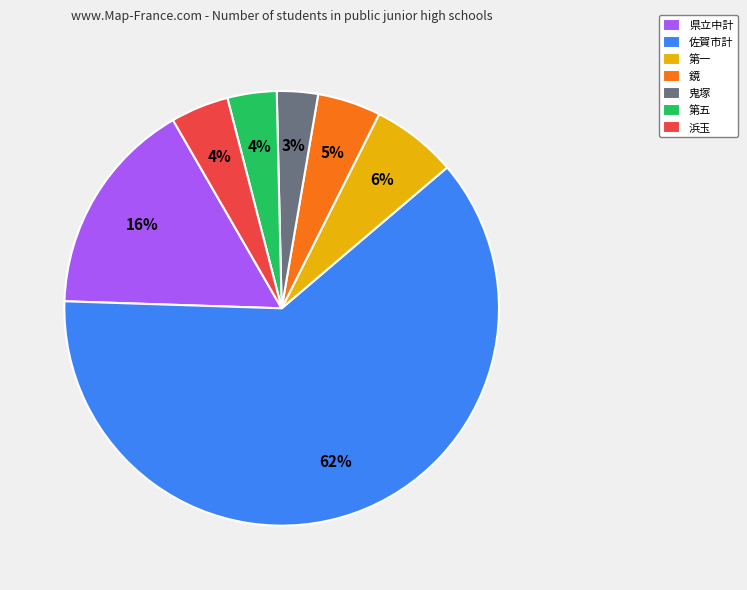

True or false: 鏡 accounts for 5% of the total.

True